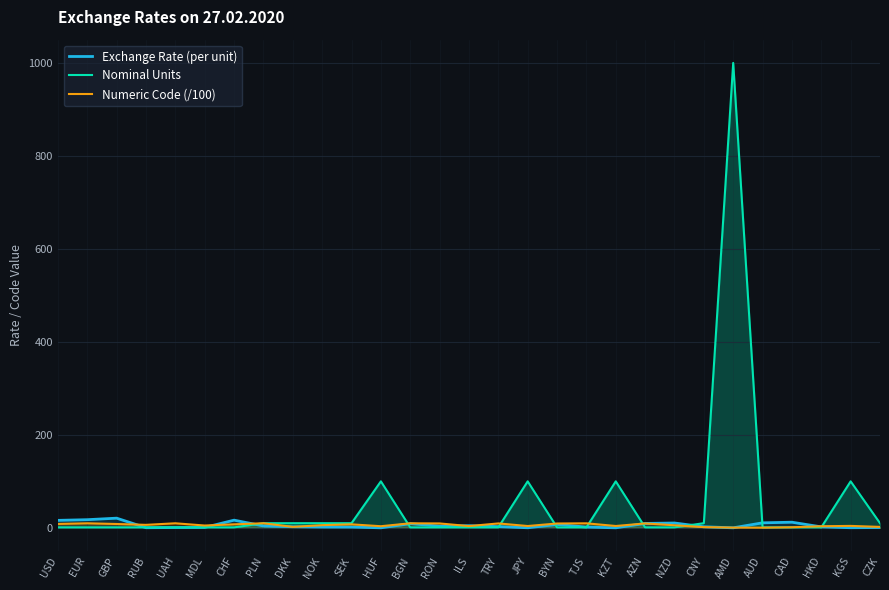

At which category does the chart reach its minimum across all series?

AMD